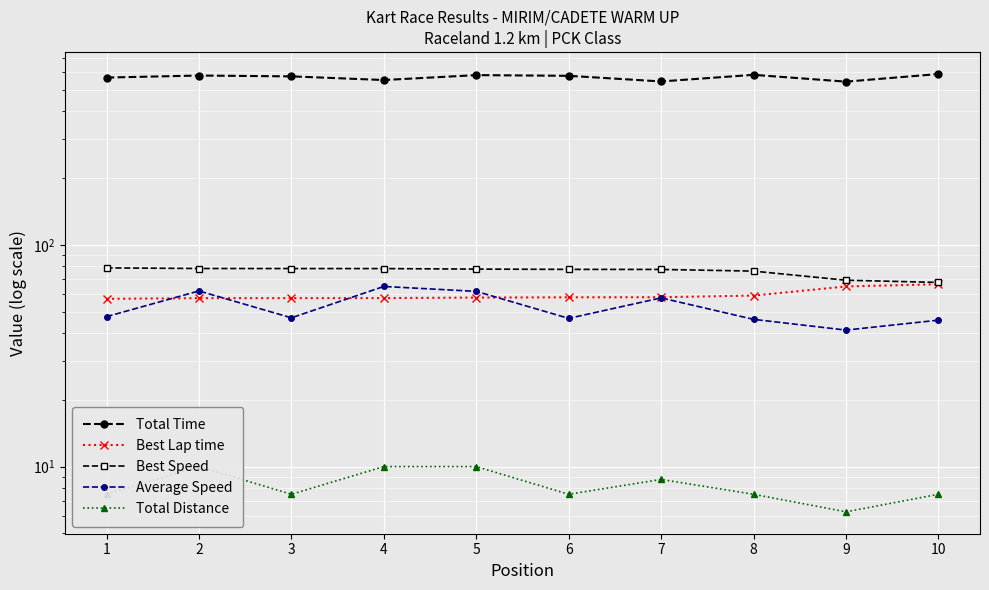

True or false: Best Lap time has more than 2 interior local peaks.

False